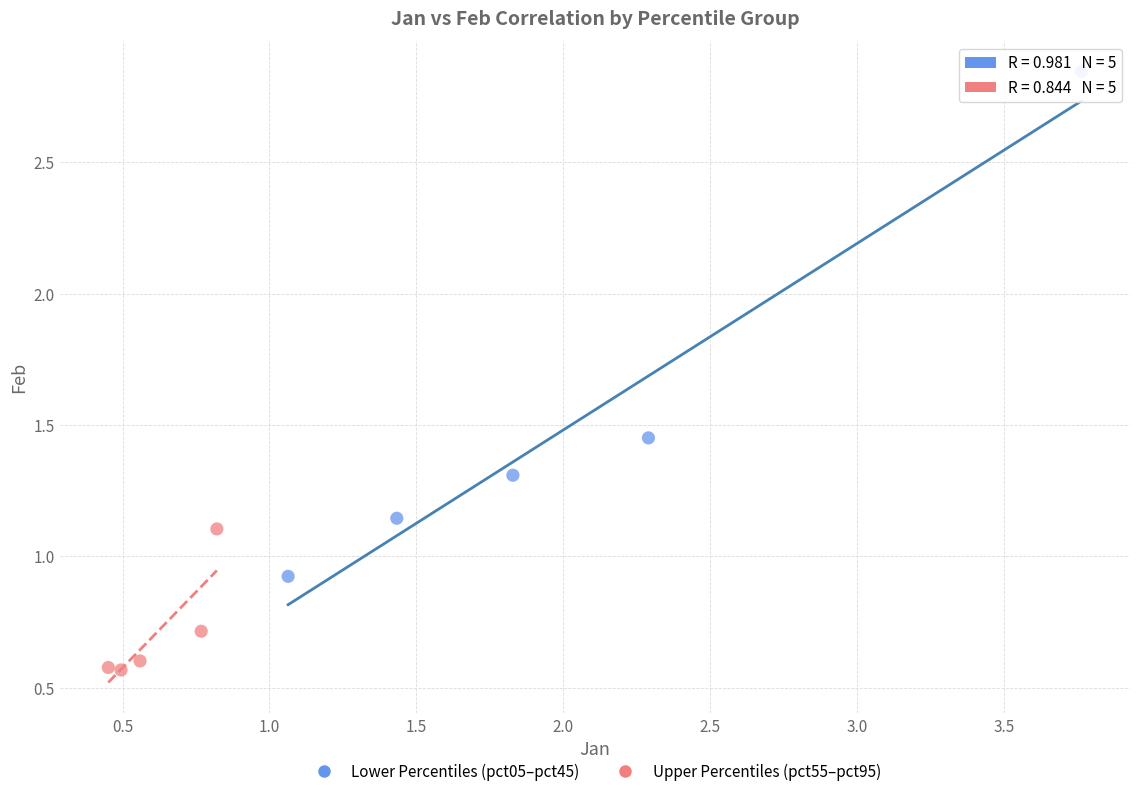

Which series contains the highest Y value?

Lower Percentiles (pct05–pct45)